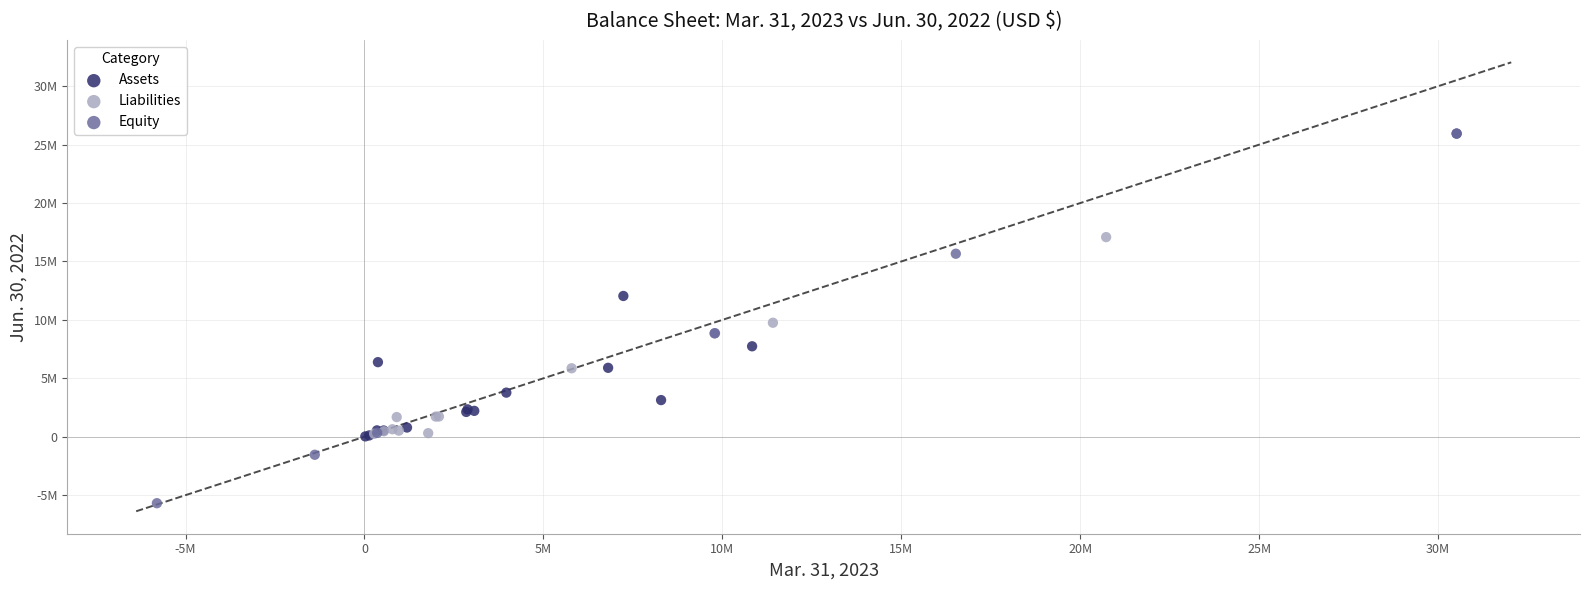

Which series has the largest Y range (max minus min)?

Equity